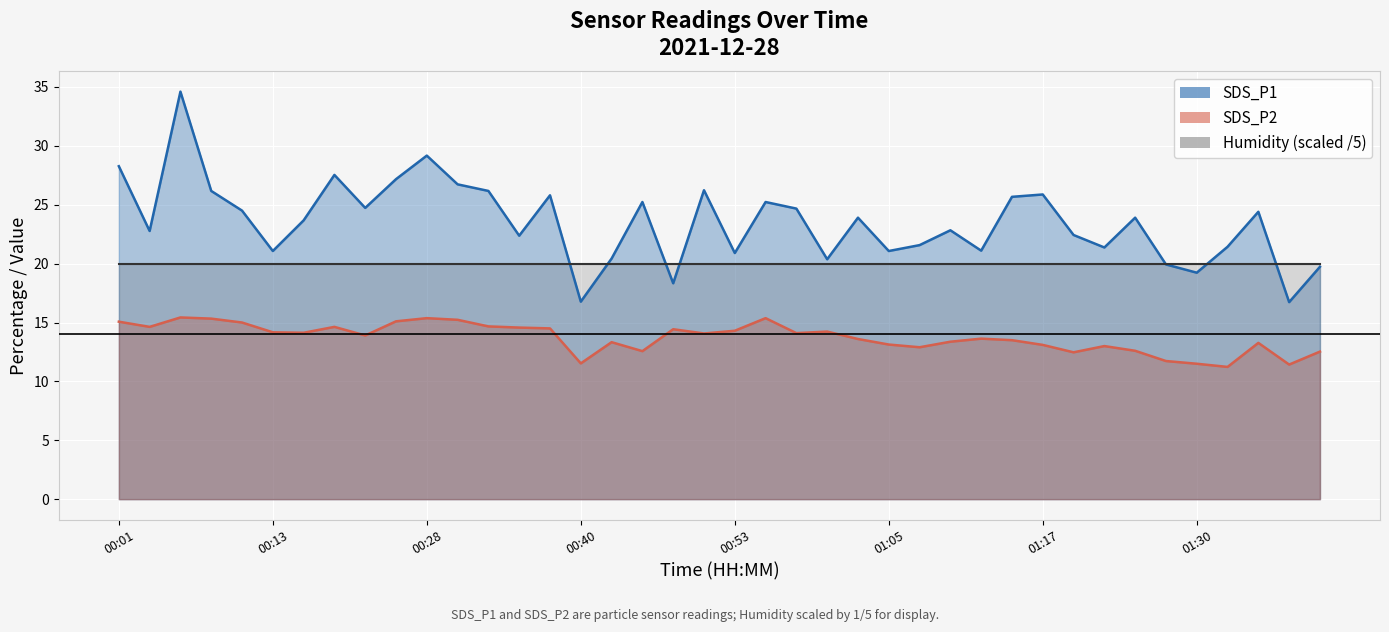

What is the sum of the SDS_P1 values at 01:00 and 01:25?

44.3